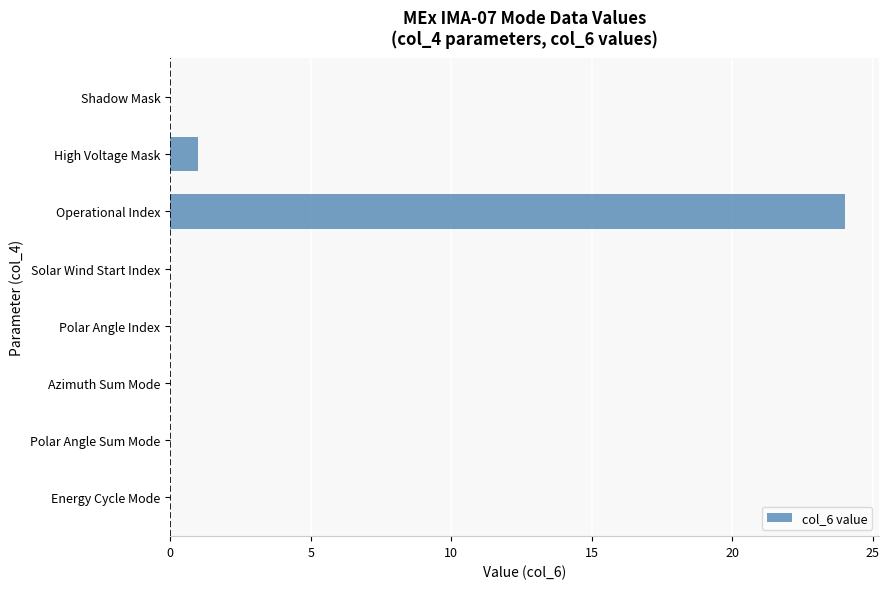

Between Operational Index and Energy Cycle Mode, which is larger?

Operational Index